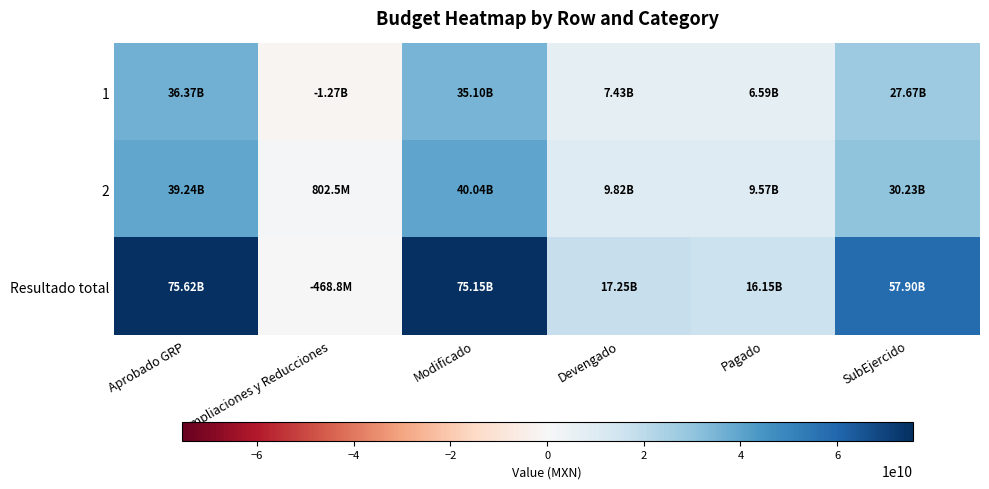

Between Ampliaciones y Reducciones and Modificado, which is larger?

Modificado